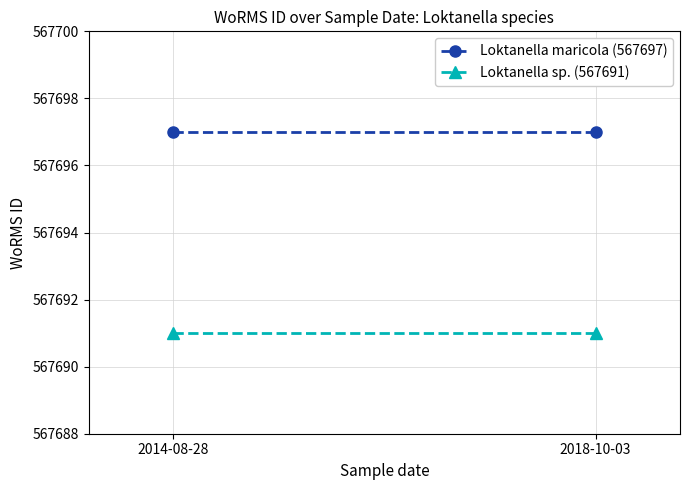

What is the label of the 2nd point from the right?

2014-08-28